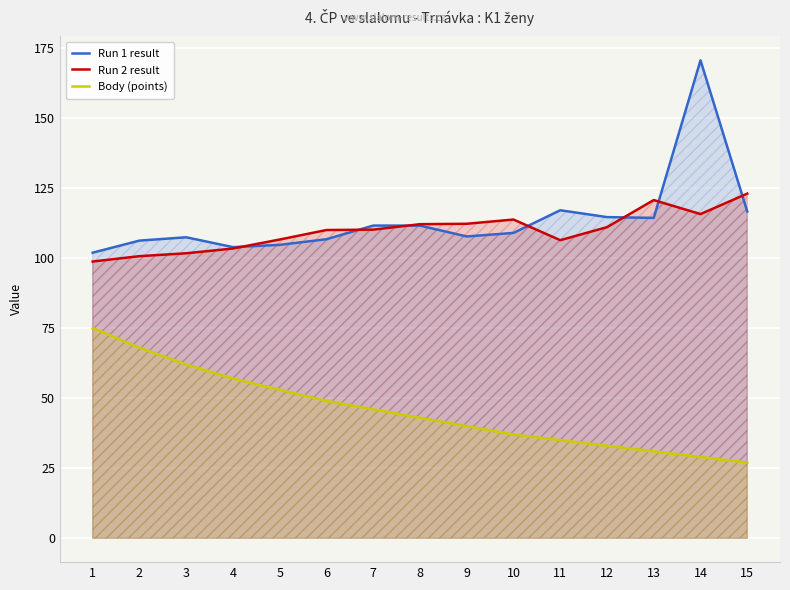

True or false: Run 1 result and Body (points) intersect in this chart.

False